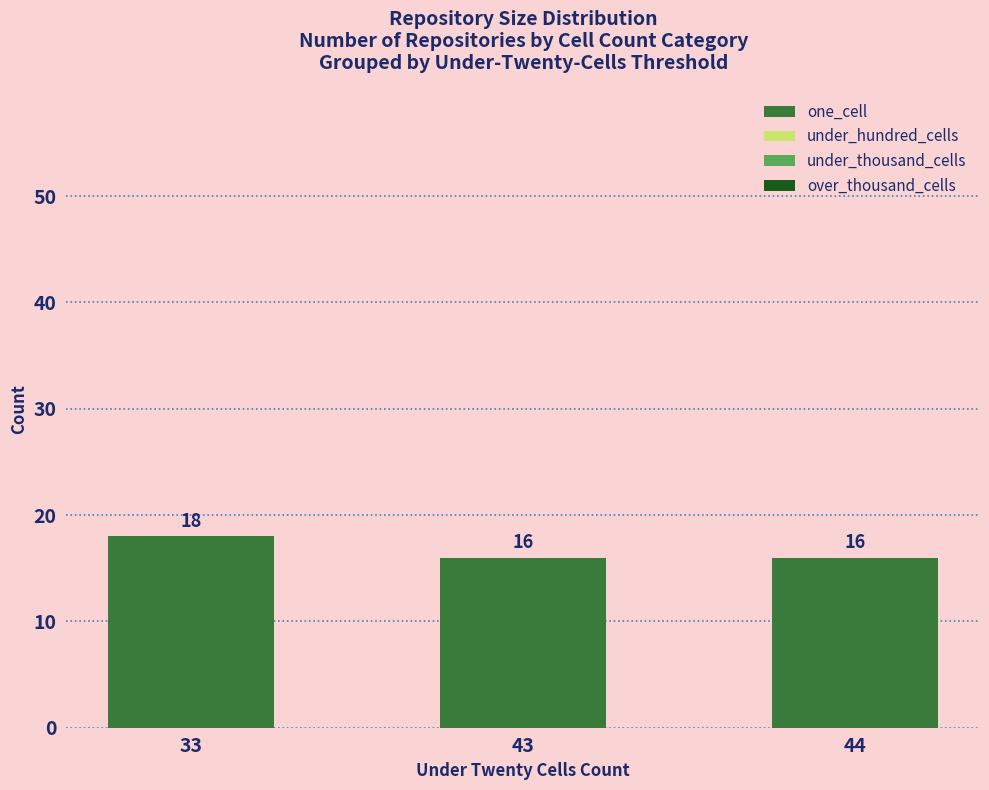

What is the greatest value displayed?

18